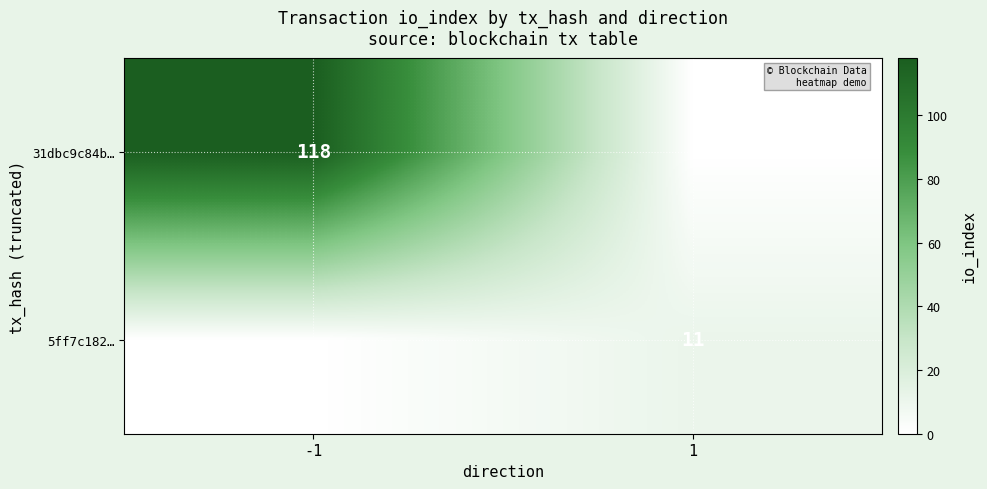

True or false: 31dbc9c84b… has a value of 154 at -1.

False